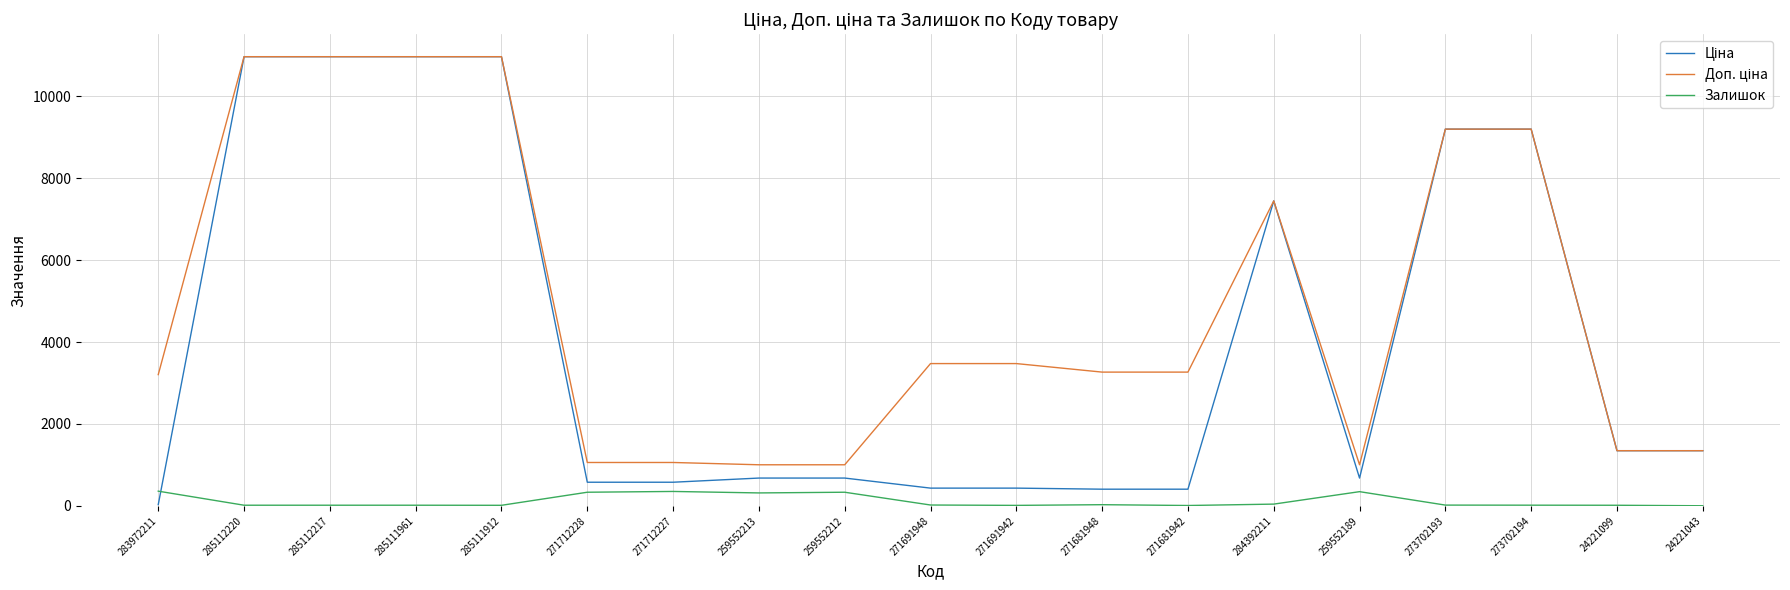

The value of Залишок at 271712227 is 353.0. True or false?

True